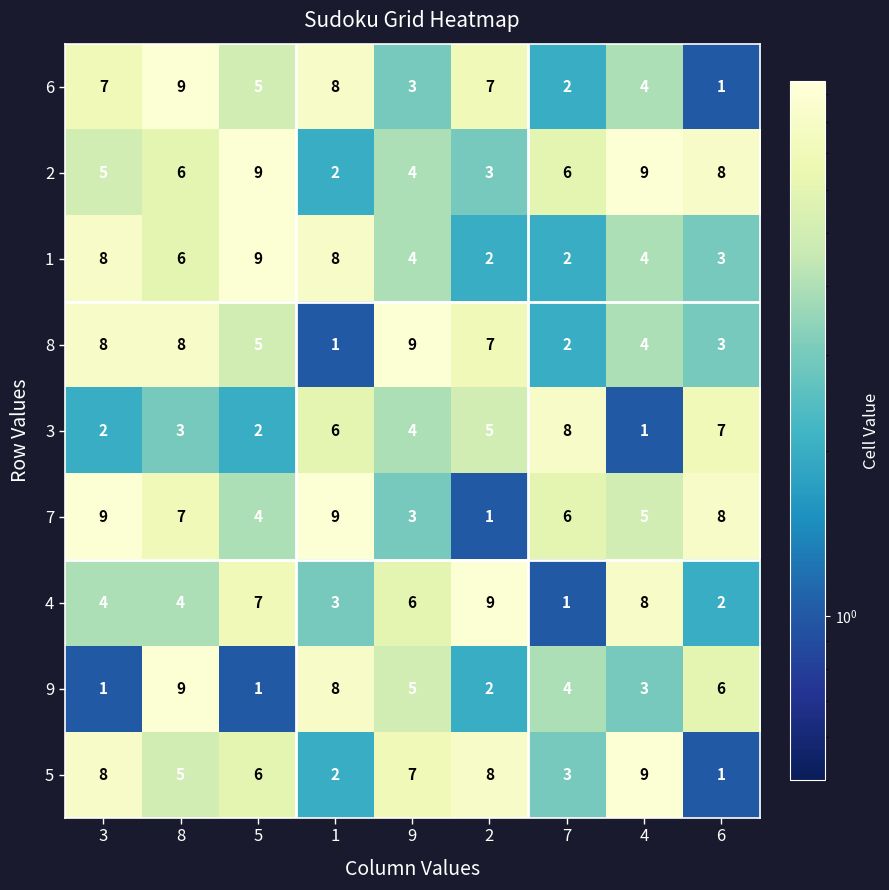

What is the sum of the 8 values at 5 and 8?

13